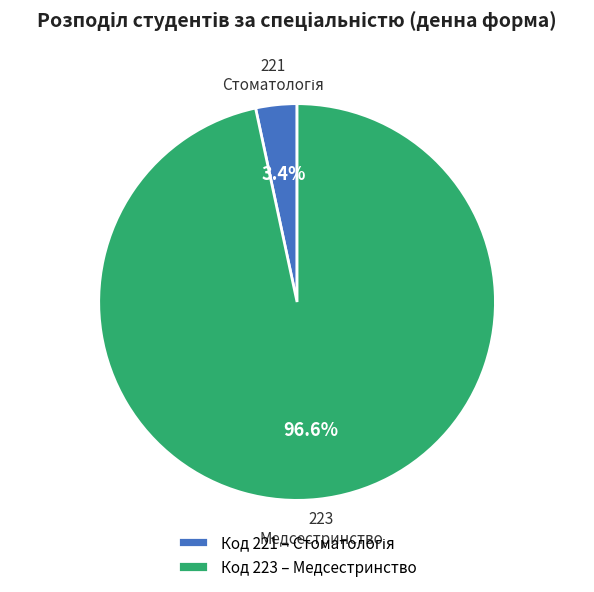

Is Медсестринство the majority of the pie?

Yes